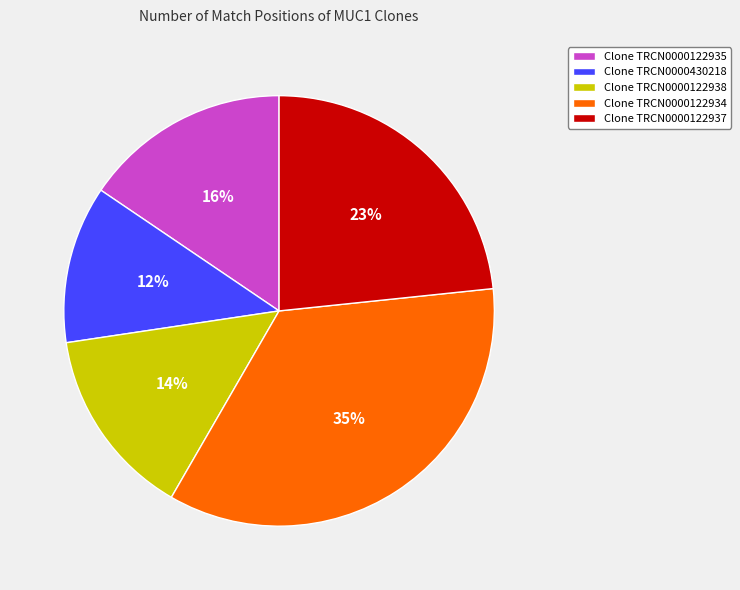

Which slice is the smallest?

Clone TRCN0000430218